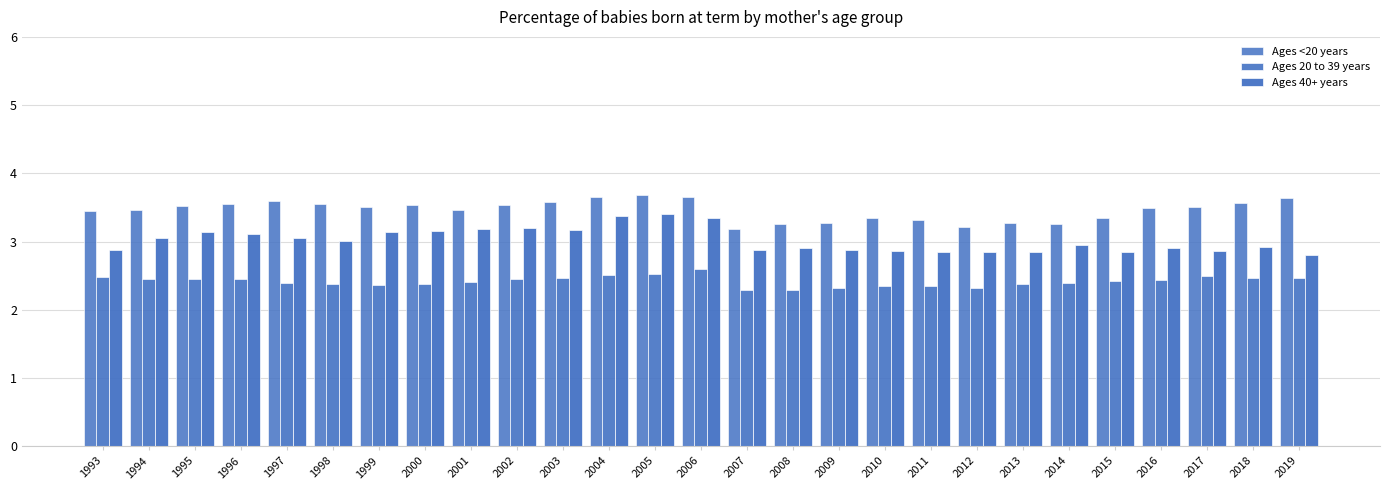

Which category has the lowest value in the Ages 40+ years series?

2019